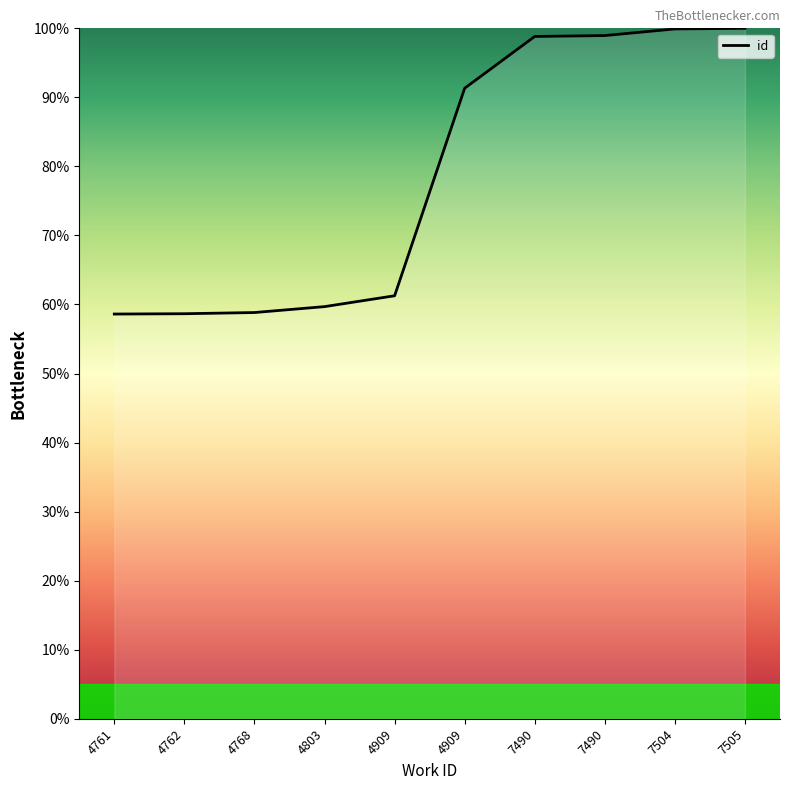

The value at 4803 is 59.7. True or false?

True